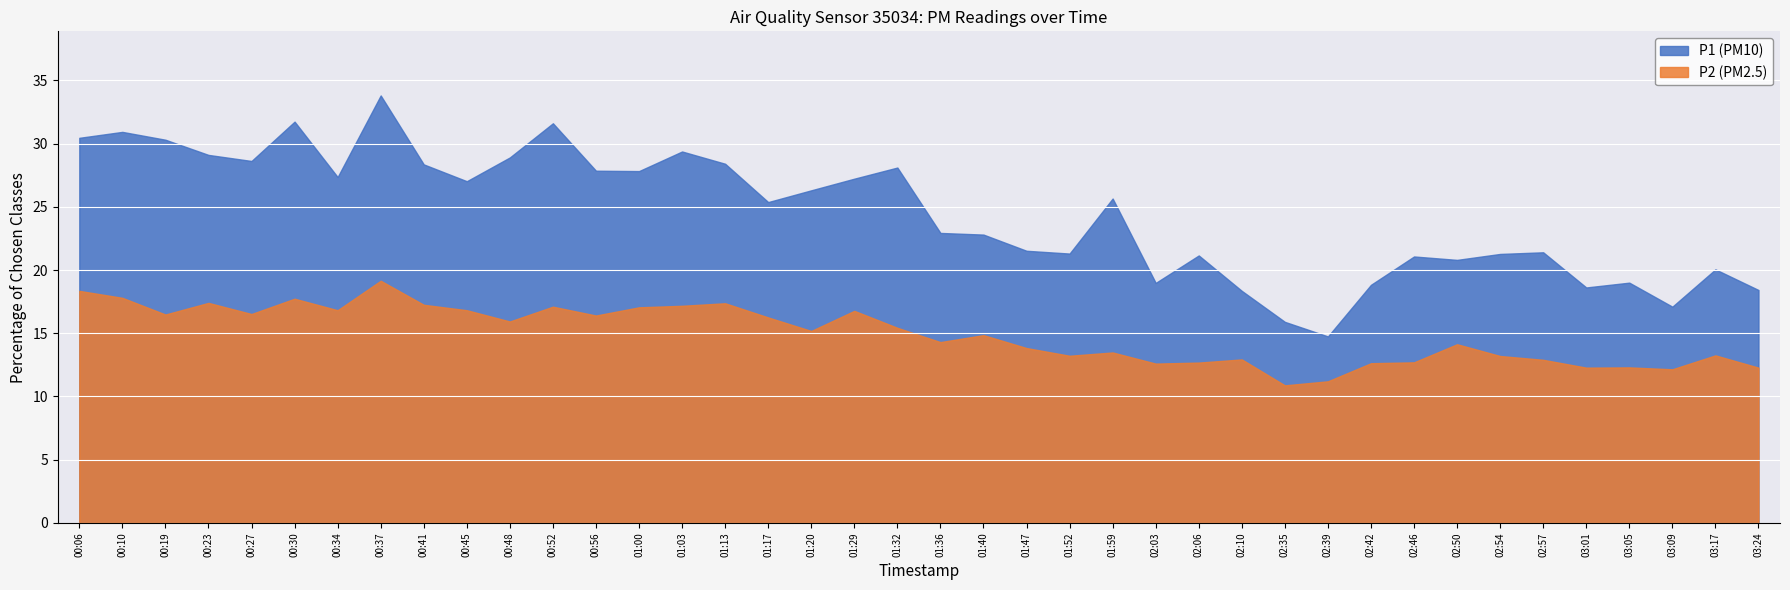

Reading left to right, what are all the values shown in this chart?

P1: 00:06=30.4	00:10=30.9	00:19=30.3	00:23=29.1	00:27=28.6	00:30=31.7	00:34=27.4	00:37=33.8	00:41=28.4	00:45=27.0	00:48=28.9	00:52=31.6	00:56=27.9	01:00=27.8	01:03=29.4	01:13=28.4	01:17=25.4	01:20=26.3	01:29=27.2	01:32=28.1	01:36=22.9	01:40=22.8	01:47=21.5	01:52=21.3	01:59=25.6	02:03=19.0	02:06=21.1	02:10=18.4	02:35=15.9	02:39=14.8	02:42=18.8	02:46=21.1	02:50=20.8	02:54=21.3	02:57=21.4	03:01=18.6	03:05=19.0	03:09=17.1	03:17=20.1	03:24=18.4
P2: 00:06=18.4	00:10=17.8	00:19=16.5	00:23=17.4	00:27=16.5	00:30=17.7	00:34=16.8	00:37=19.1	00:41=17.2	00:45=16.8	00:48=15.9	00:52=17.1	00:56=16.4	01:00=17.1	01:03=17.2	01:13=17.4	01:17=16.2	01:20=15.2	01:29=16.8	01:32=15.4	01:36=14.3	01:40=14.8	01:47=13.8	01:52=13.2	01:59=13.5	02:03=12.6	02:06=12.7	02:10=12.9	02:35=10.9	02:39=11.2	02:42=12.6	02:46=12.7	02:50=14.1	02:54=13.2	02:57=12.9	03:01=12.3	03:05=12.3	03:09=12.2	03:17=13.2	03:24=12.3